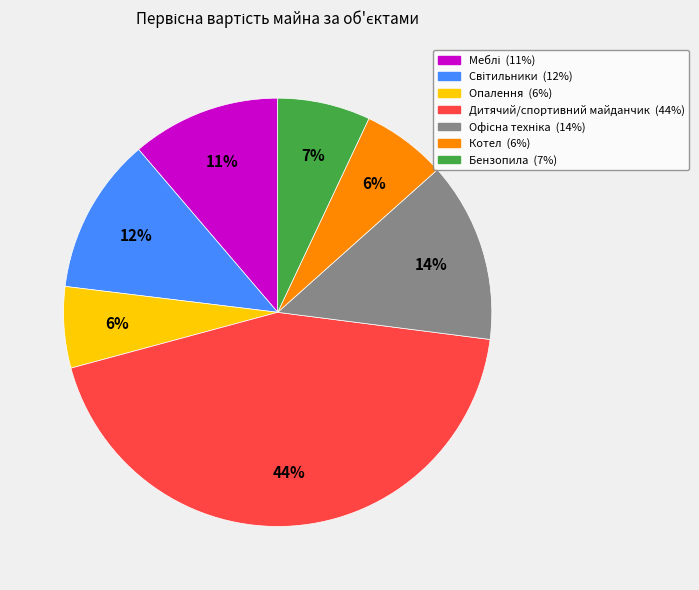

To the nearest percent, what is the difference between the largest and smallest slice percentages?

38%